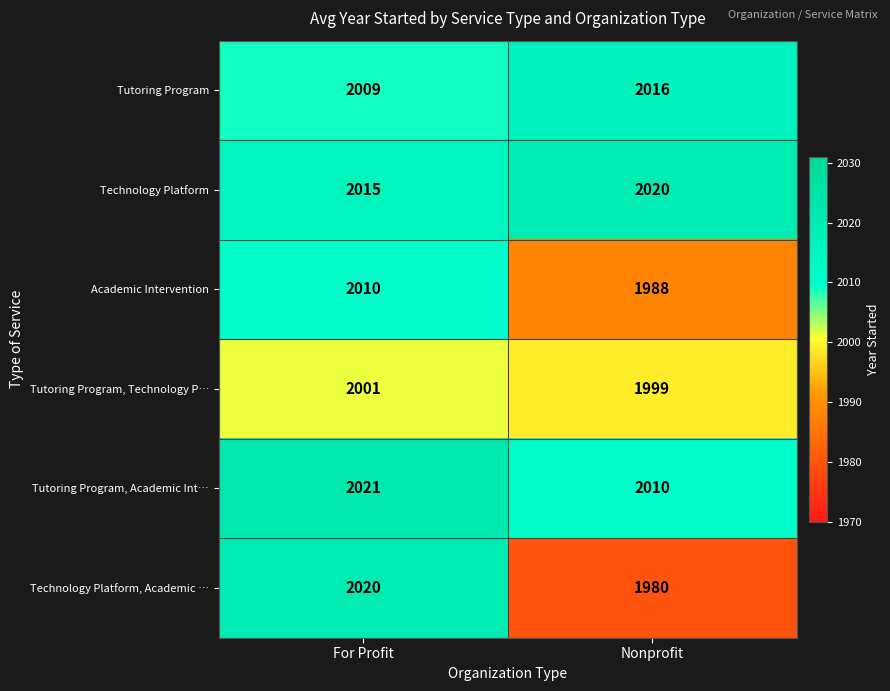

Which series has the largest range (max minus min)?

Technology Platform, Academic …